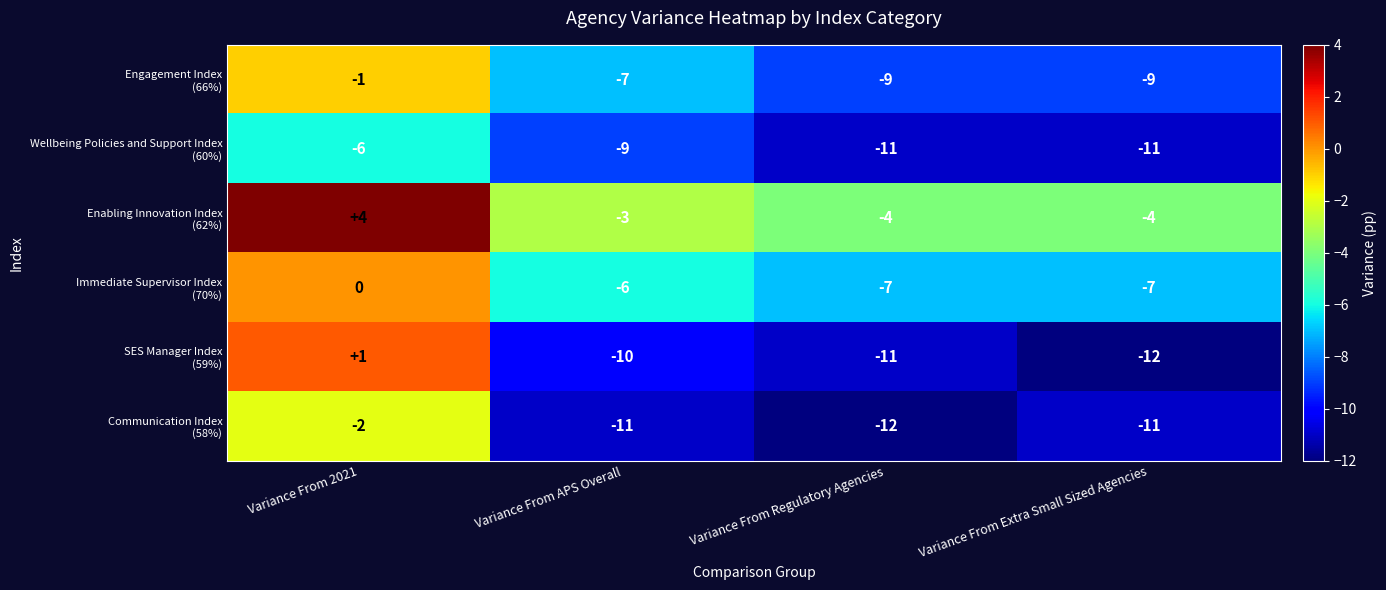

What is the spread (max minus min) of values at Variance From APS Overall?

8